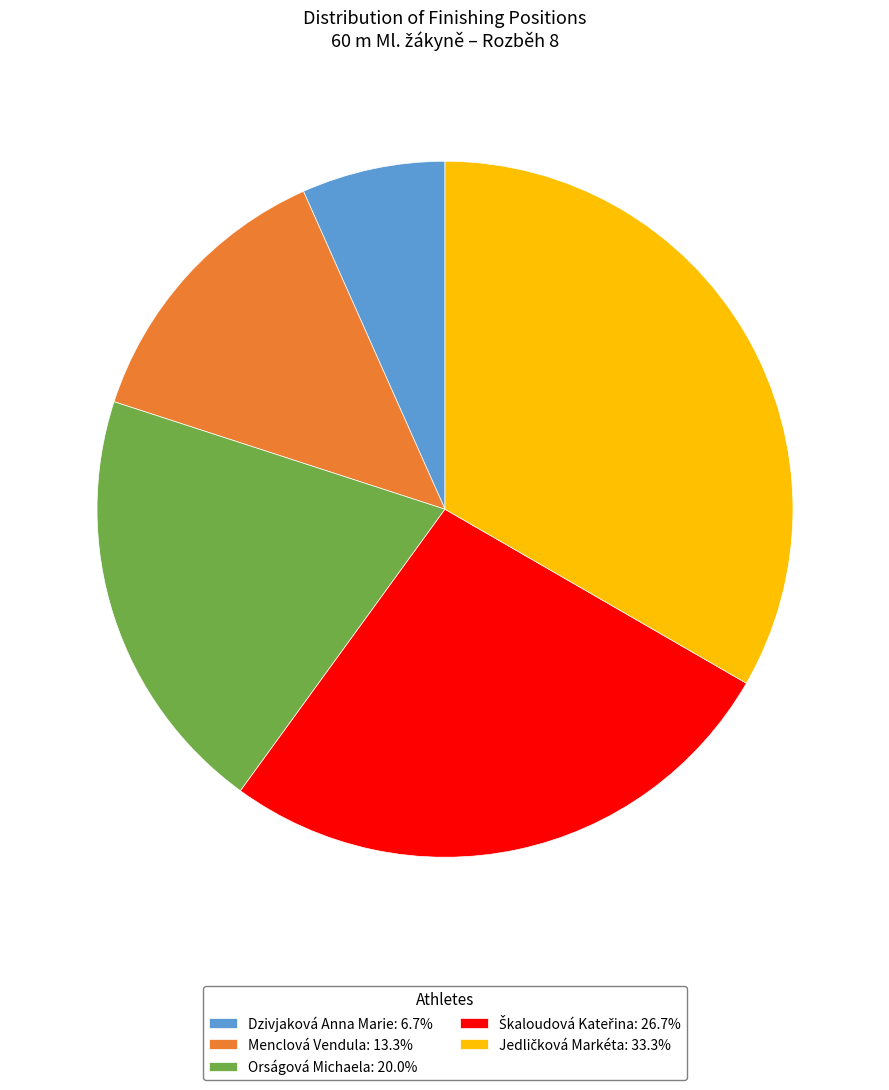

Approximately how many times larger is the value at Menclová Vendula: 13.3% compared to Orságová Michaela: 20.0%?

0.7